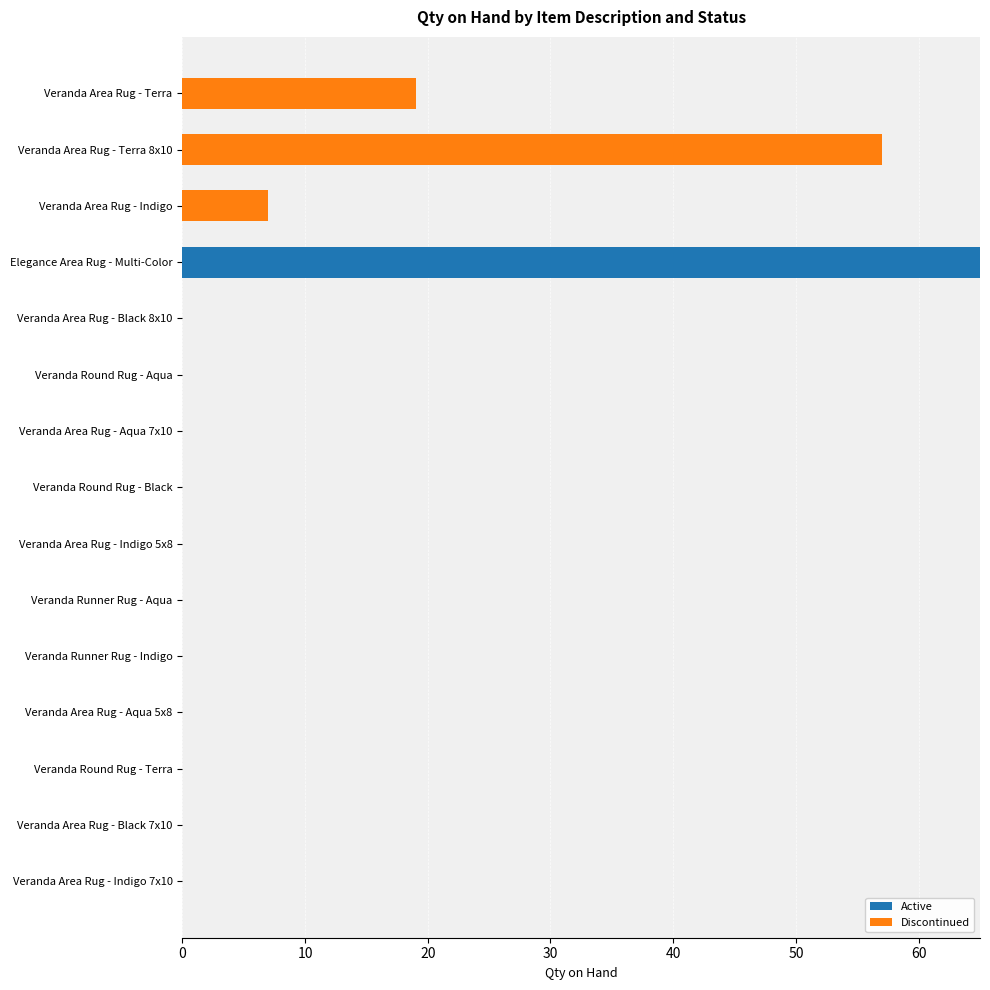

What is the maximum value for Active?

65